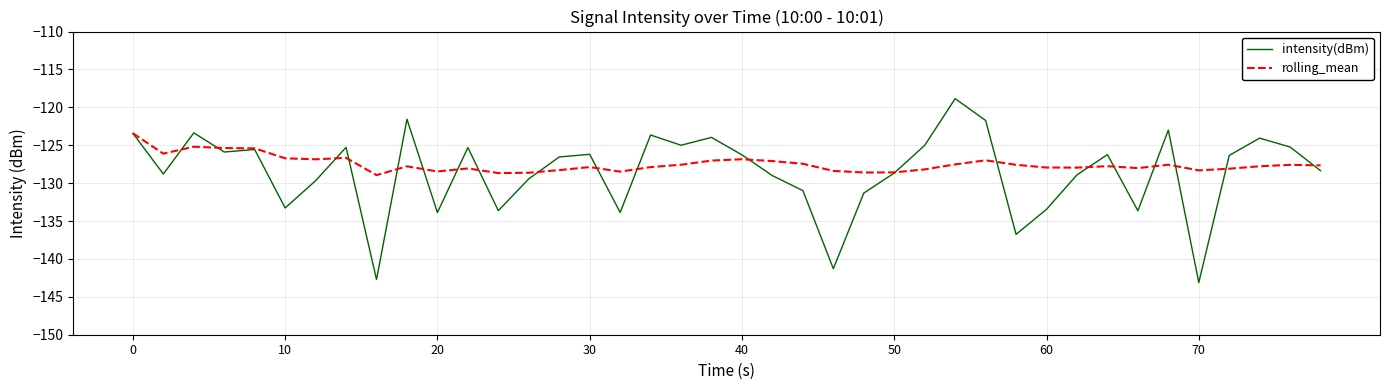

Does the chart display data point markers on the line(s)?

No